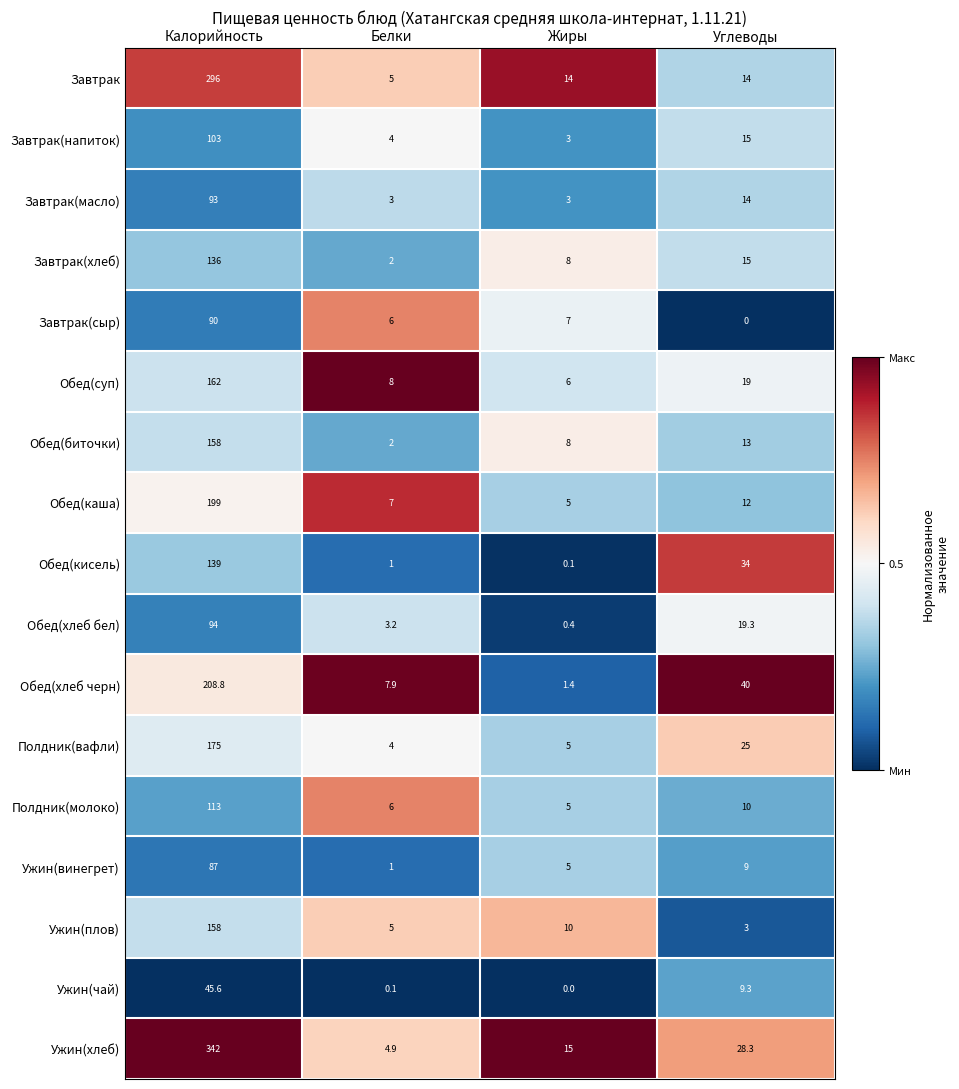

At which category is the sum across all series the highest?

Калорийность